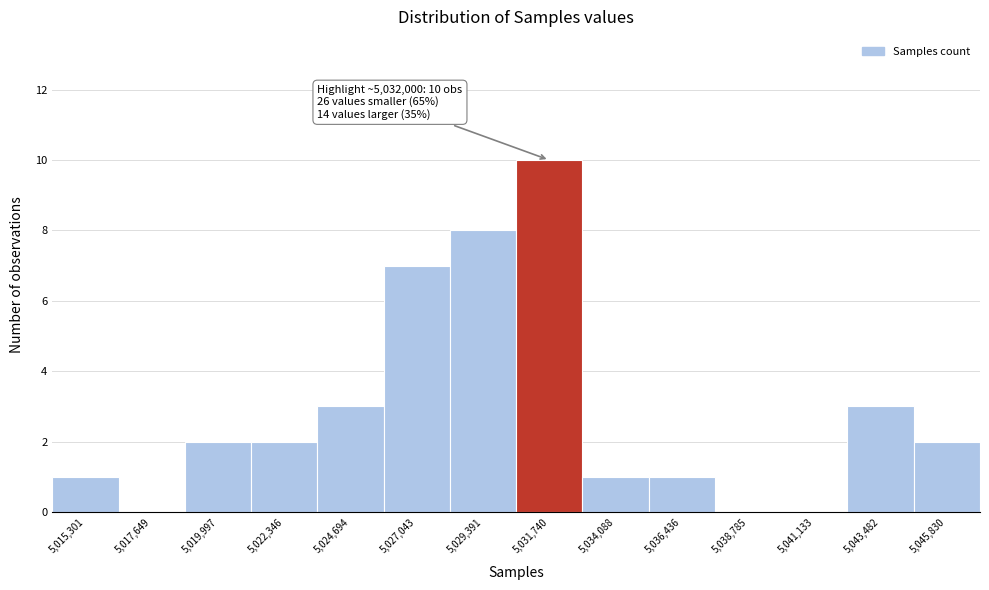

Reading left to right, transcribe all the data shown in this chart.

5,015,301=1	5,017,649=0	5,019,997=2	5,022,346=2	5,024,694=3	5,027,043=7	5,029,391=8	5,031,740=10	5,034,088=1	5,036,436=1	5,038,785=0	5,041,133=0	5,043,482=3	5,045,830=2